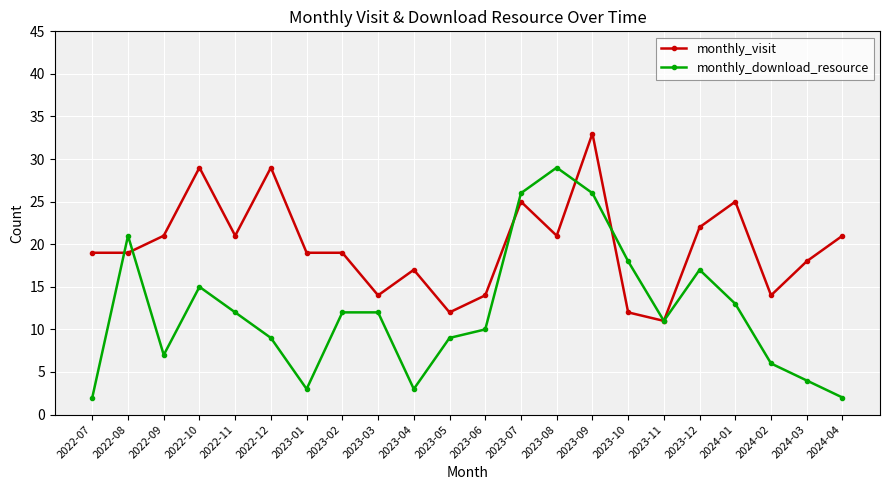

What is the label of the 2nd point from the left?

2022-08